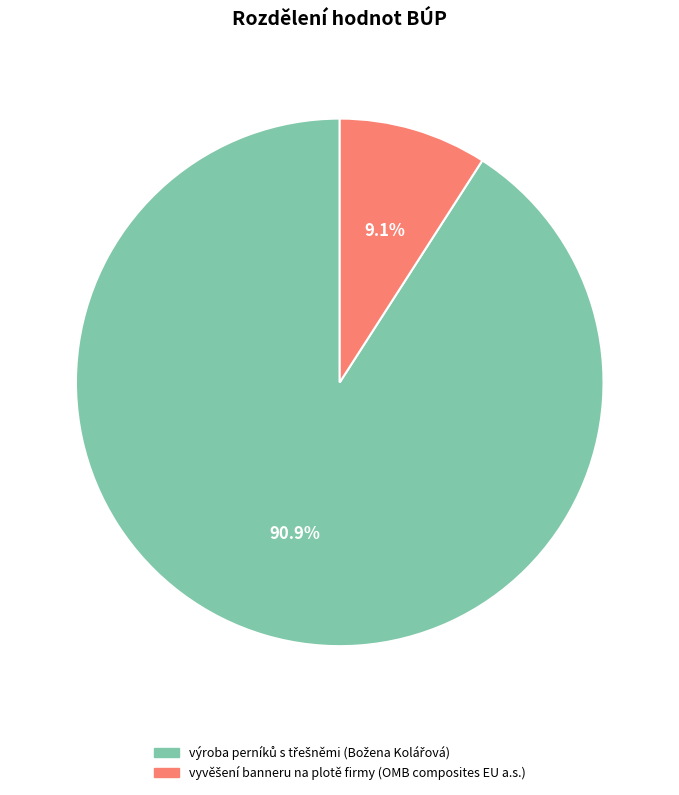

Is there a majority slice in this chart?

Yes